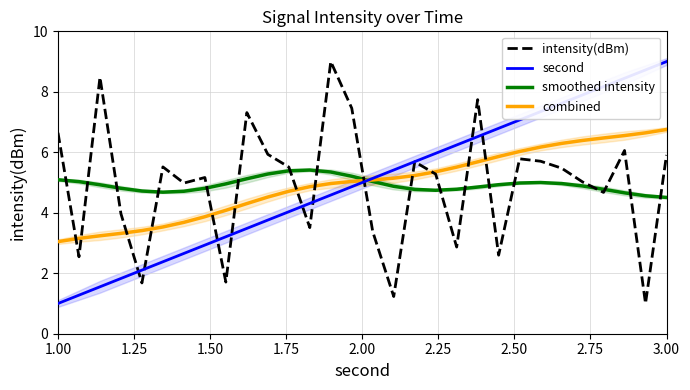

What is the minimum value for combined?

3.0